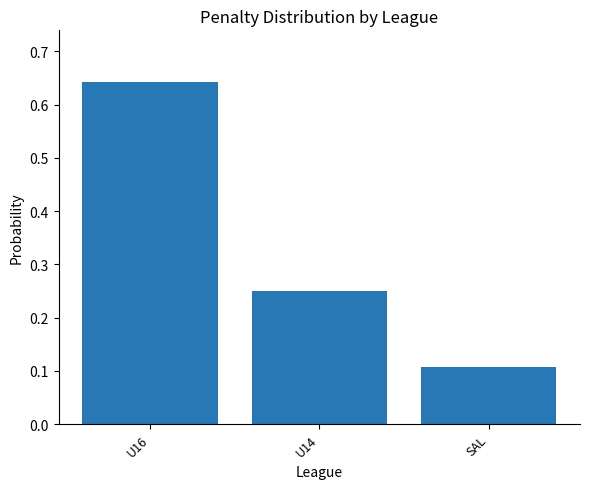

List the labels in order of value, smallest first.

SAL, U14, U16